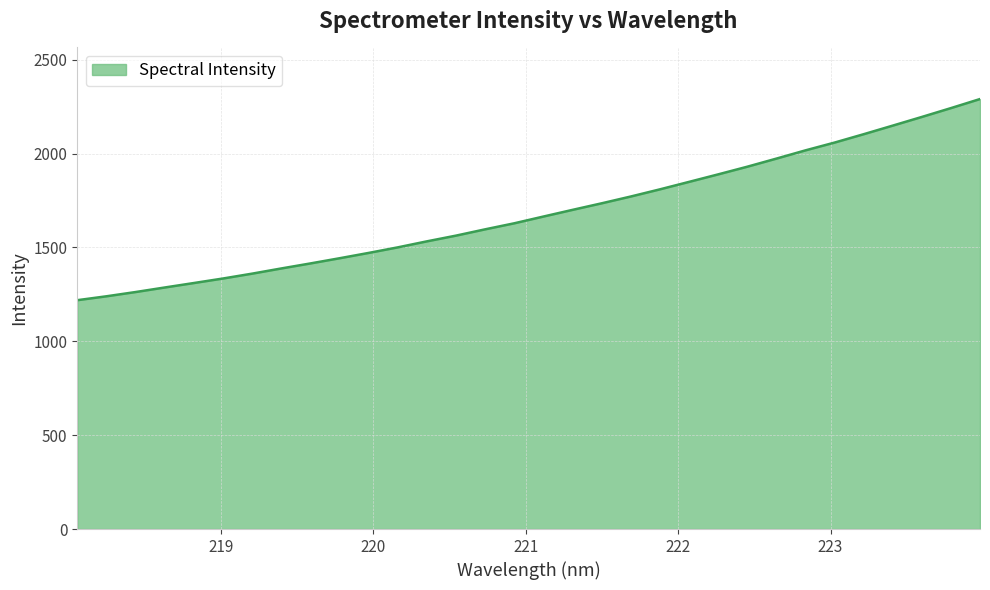

What is the smallest value displayed?

1219.1